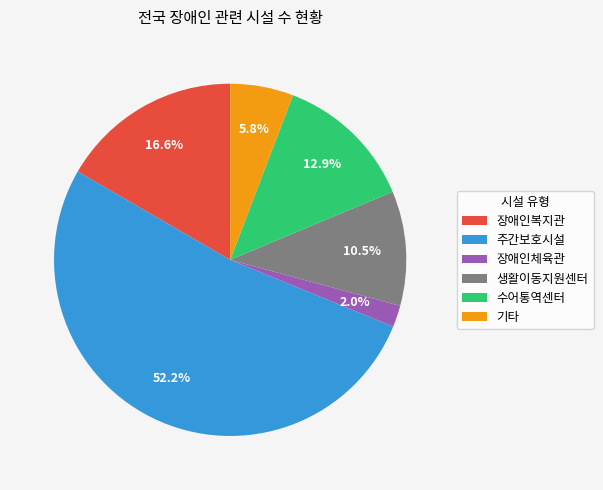

How many slices are in this pie chart?

6